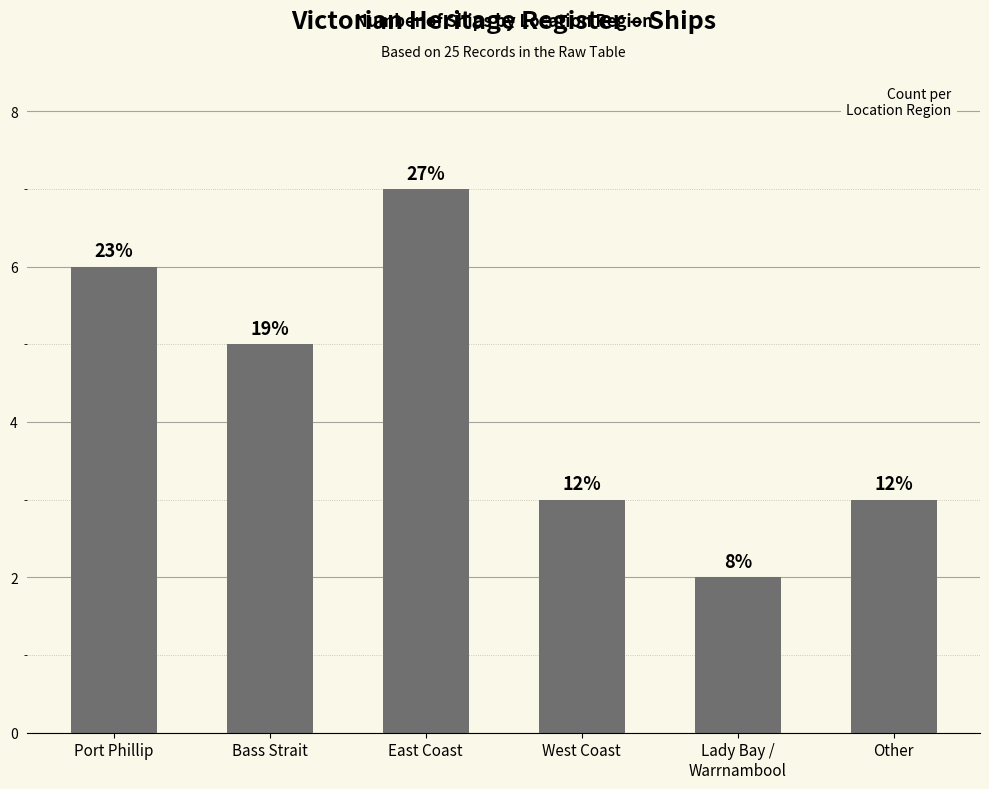

How many bars are there in total?

6